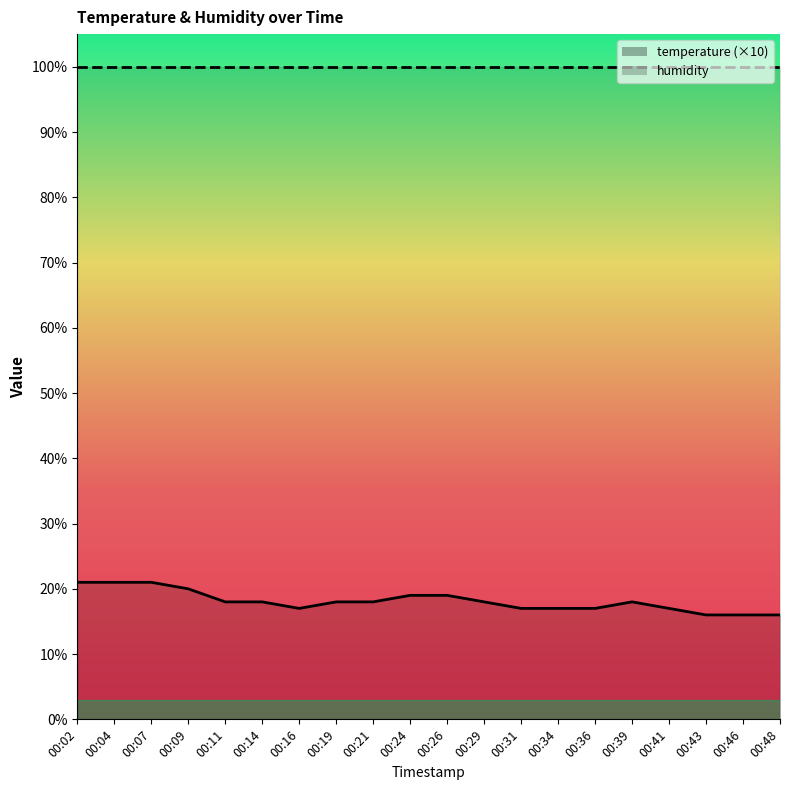

Reading left to right, list all the values displayed in this chart.

00:02=21	00:04=21	00:07=21	00:09=20	00:11=18	00:14=18	00:16=17	00:19=18	00:21=18	00:24=19	00:26=19	00:29=18	00:31=17	00:34=17	00:36=17	00:39=18	00:41=17	00:43=16	00:46=16	00:48=16